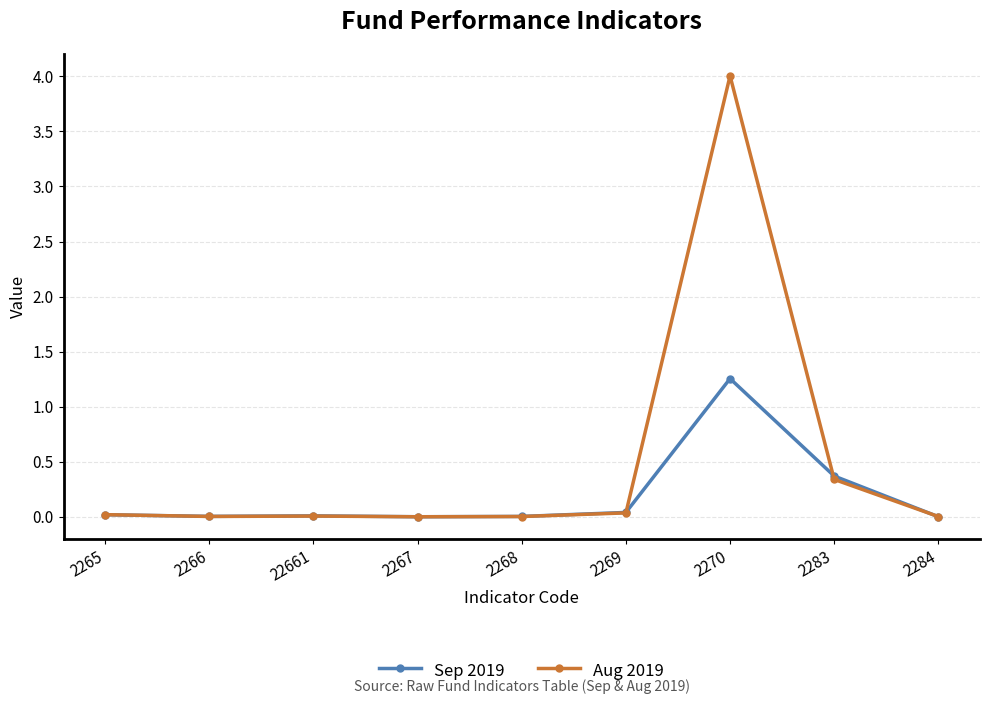

How many categories are shown in the chart?

9